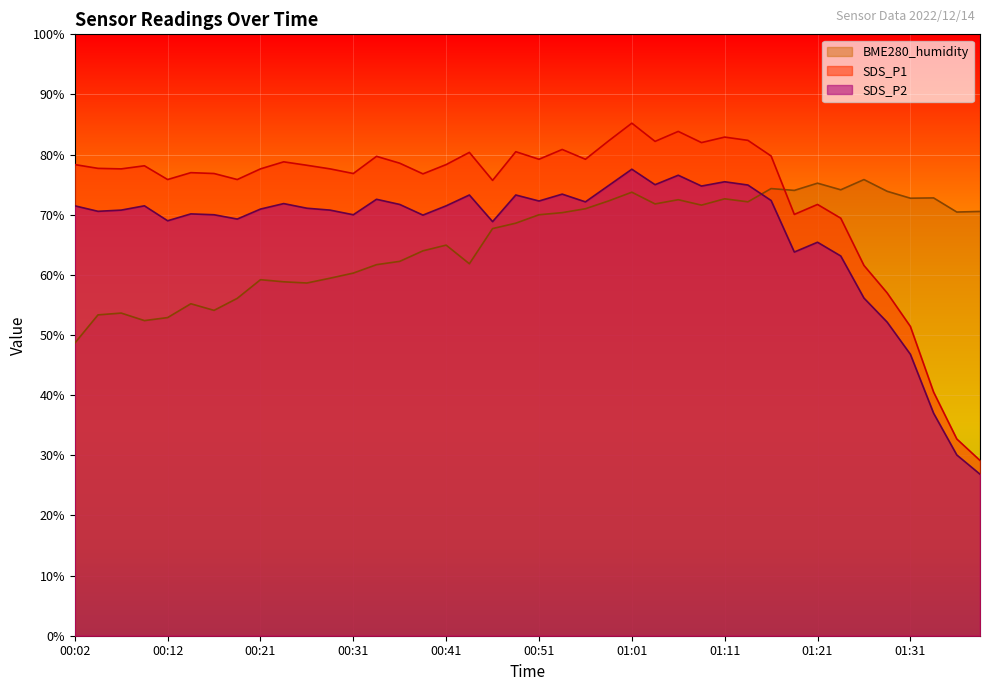

What is the spread (max minus min) of values at 01:06?

11.4